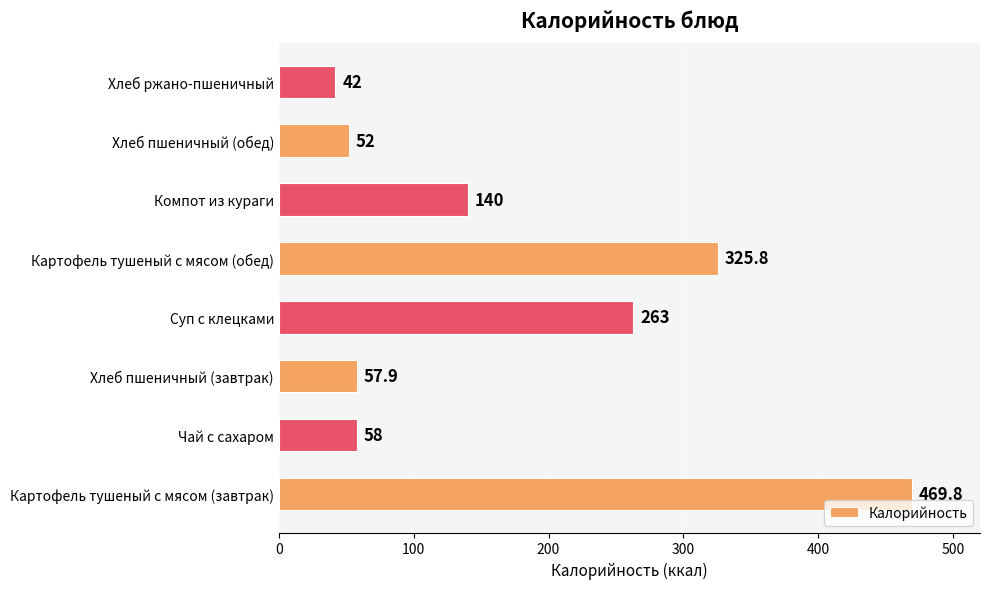

Approximately how many times larger is the value at Чай с сахаром compared to Компот из кураги?

0.4